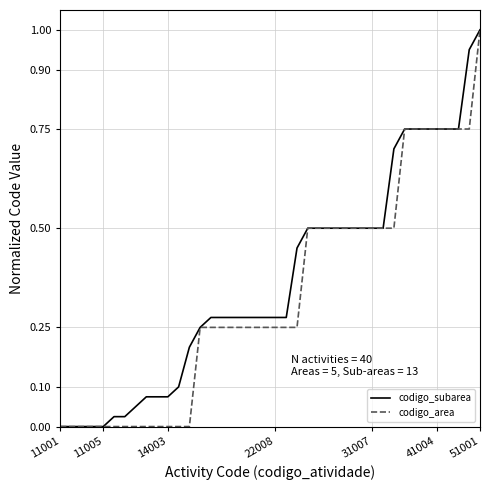

What is the maximum value shown in the chart?

1.0